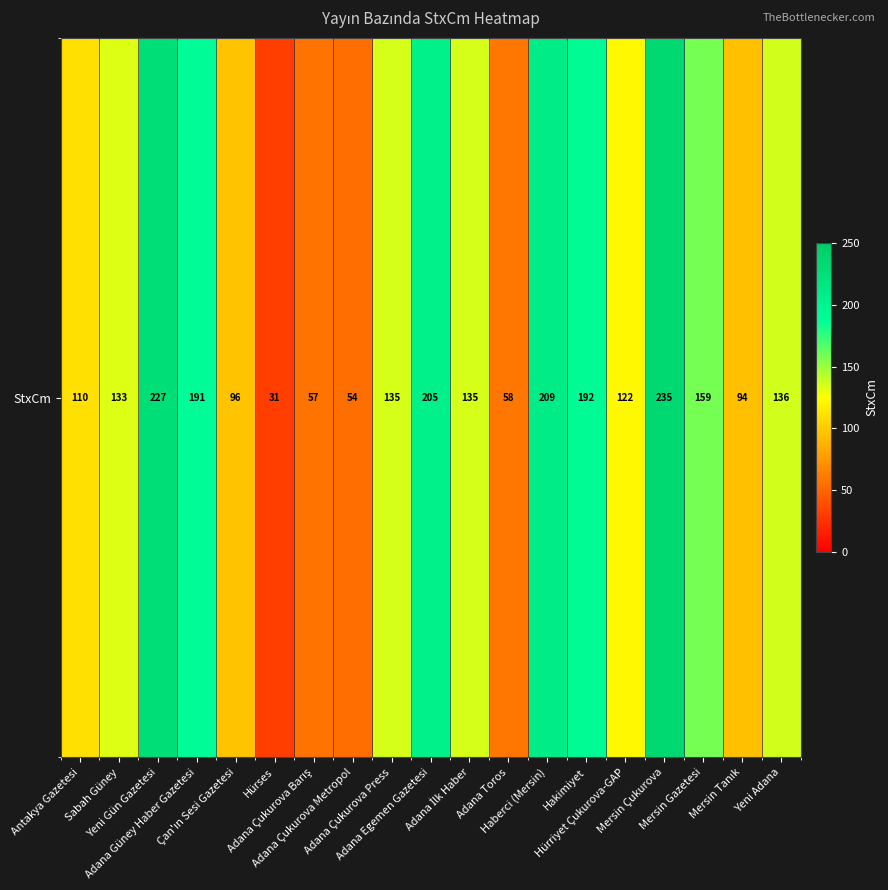

True or false: the data shows 58 at Adana Toros.

True